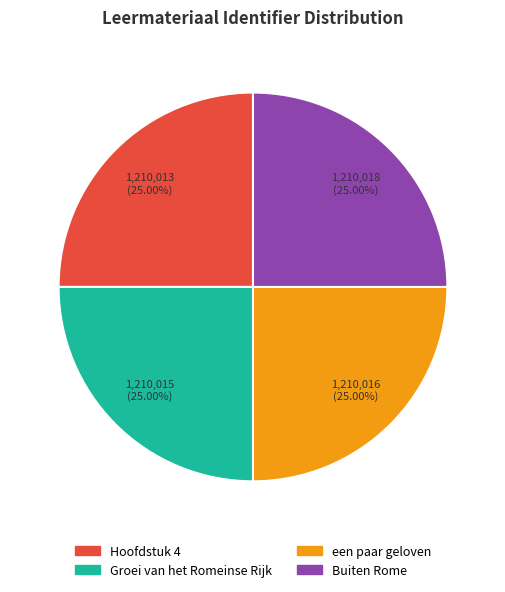

Approximately how many times larger is the value at Groei van het Romeinse Rijk compared to Hoofdstuk 4?

1.0